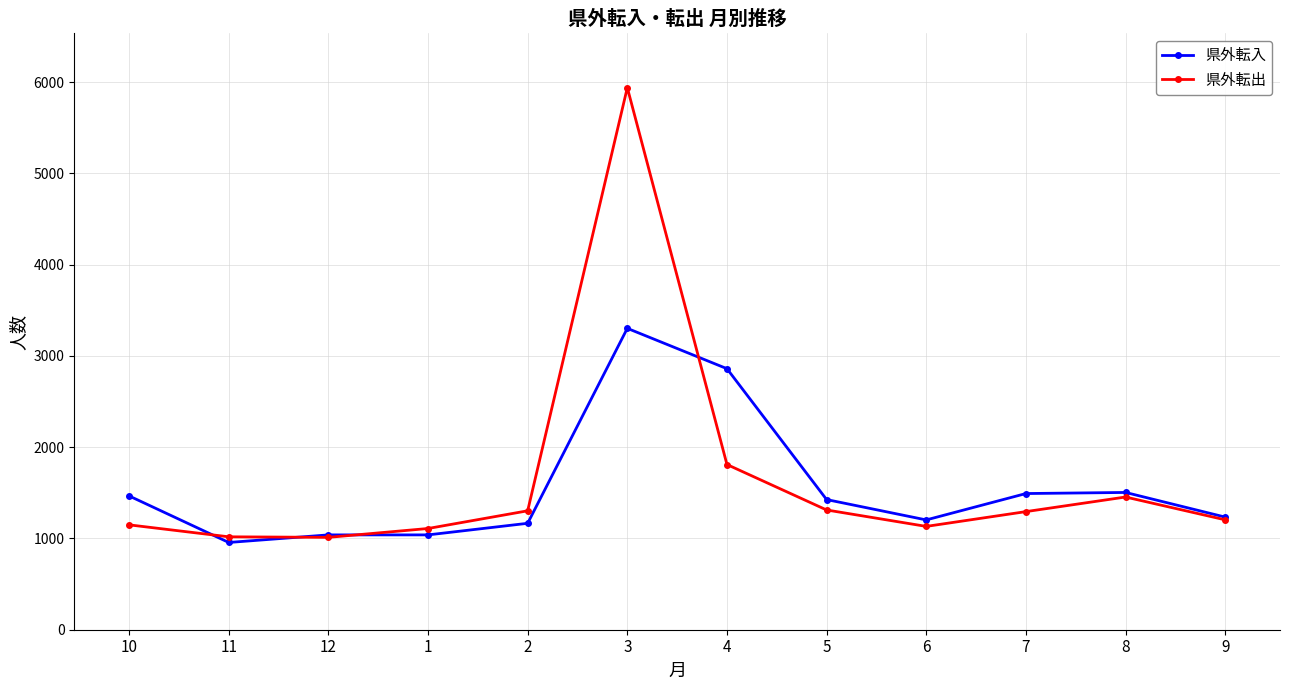

Between 11 and 4, which series saw the biggest shift?

県外転入